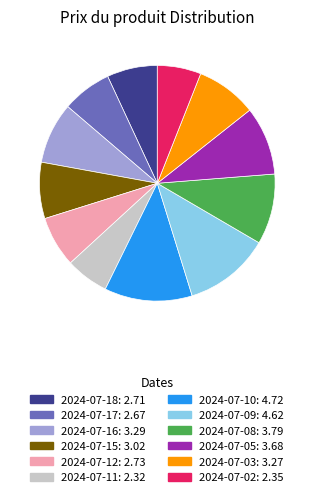

Is it true that 2024-07-10: 4.72 is 5% of the pie?

False